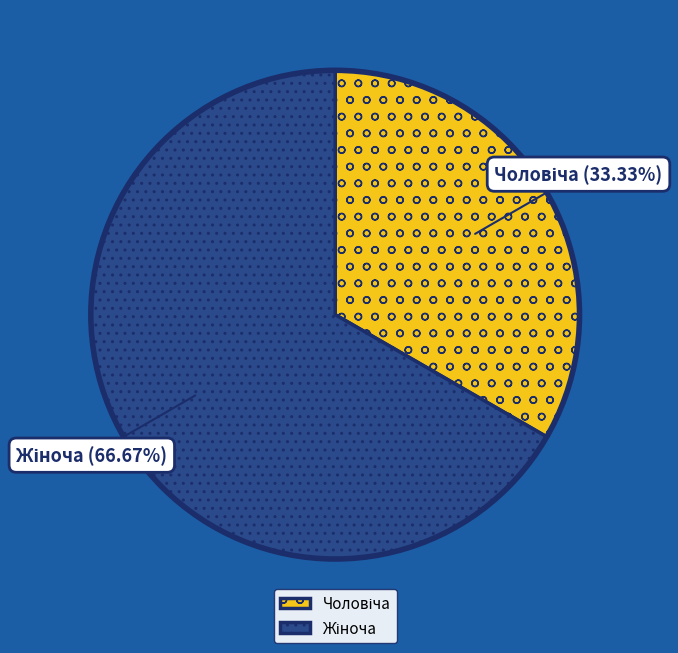

Is there a majority slice in this chart?

Yes